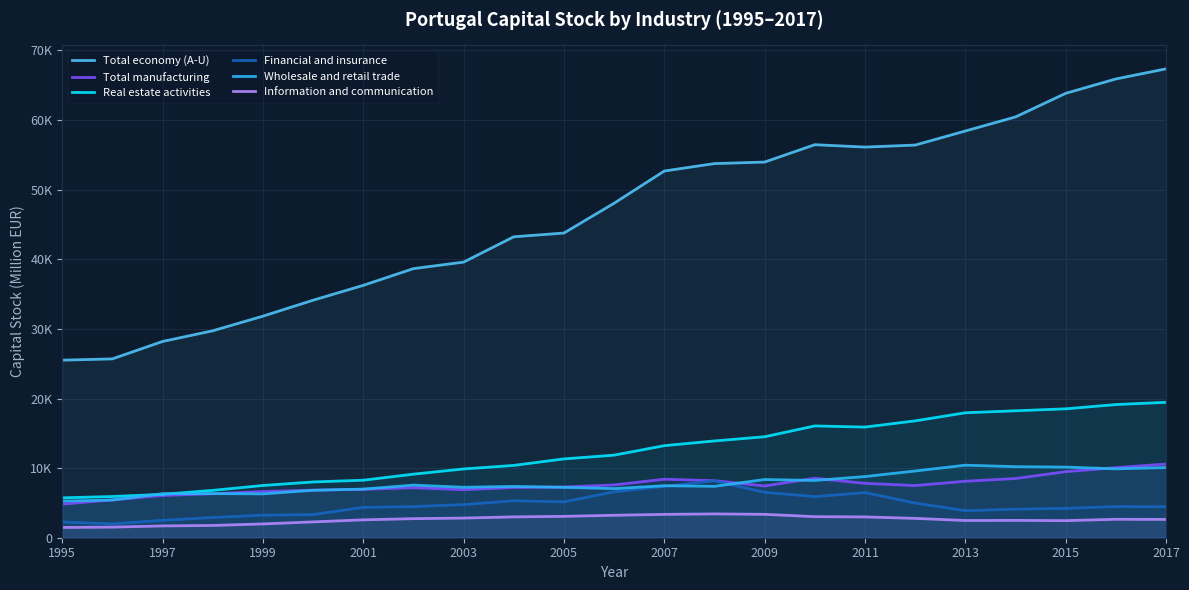

What is the value of the Financial and insurance point at the 16th from the left?

5910.0